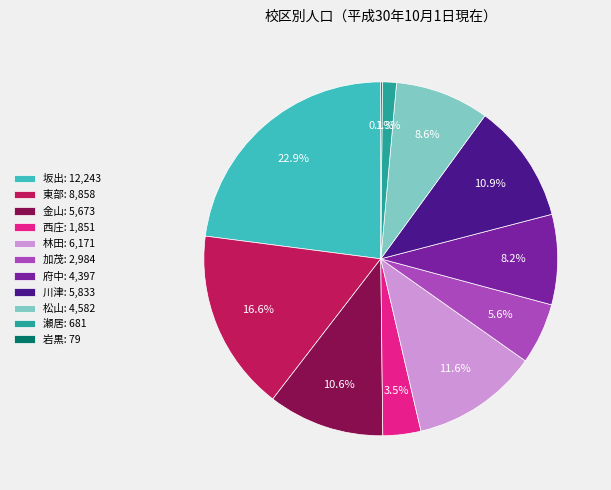

Is 府中: 4,397 the majority of the pie?

No